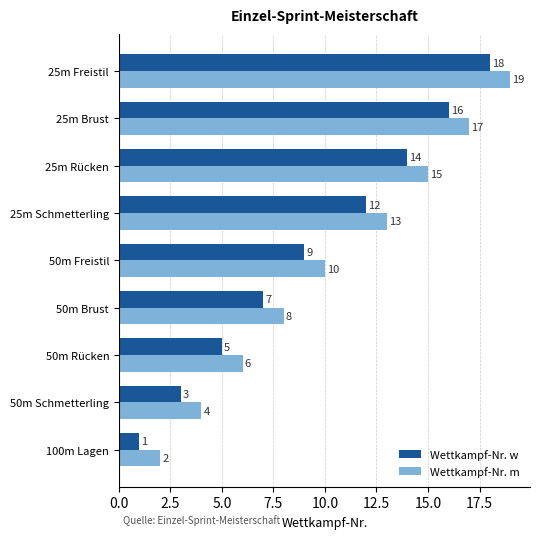

What is the average value of the Wettkampf-Nr. w series?

9